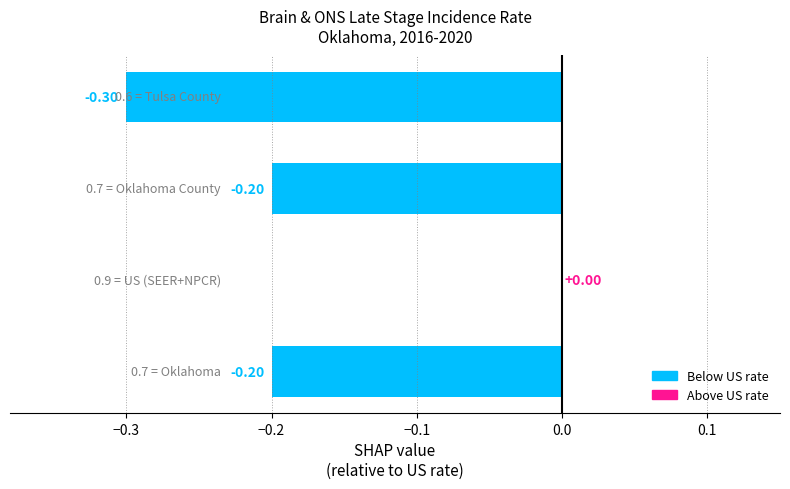

What is the sum of all values?

-0.7